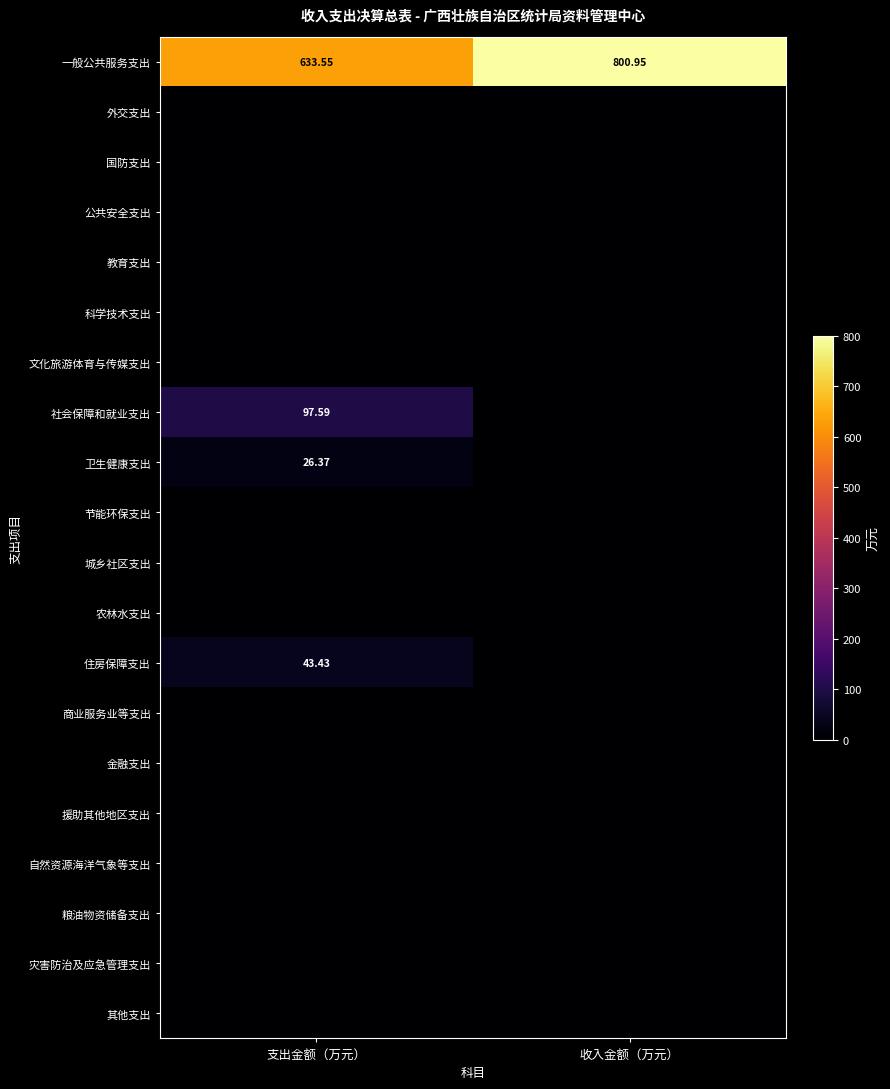

What is the total value across all series at 收入金额（万元）?

801.0